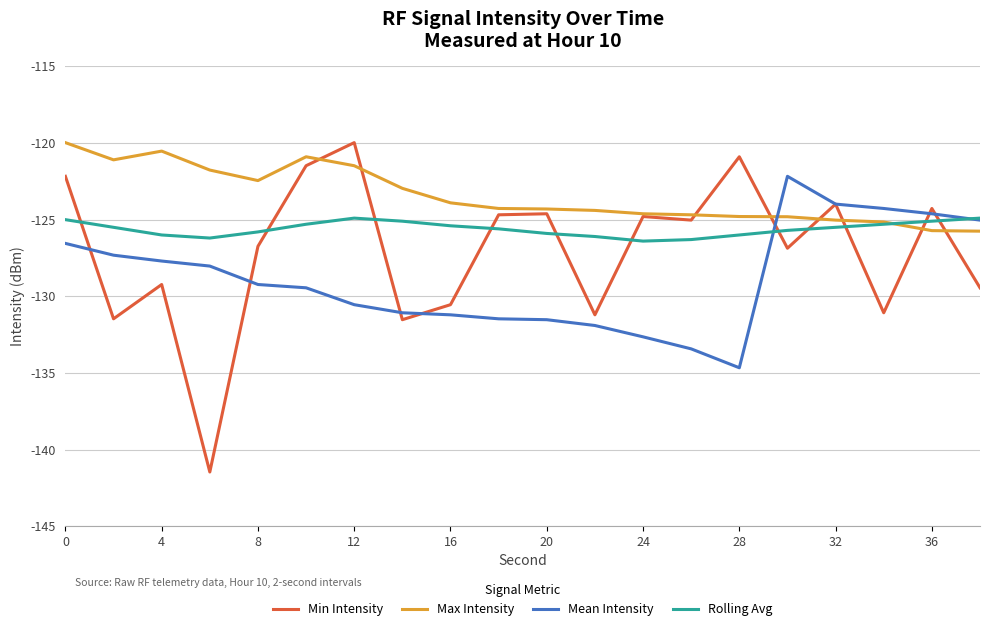

What is the minimum value shown in the chart?

-141.5